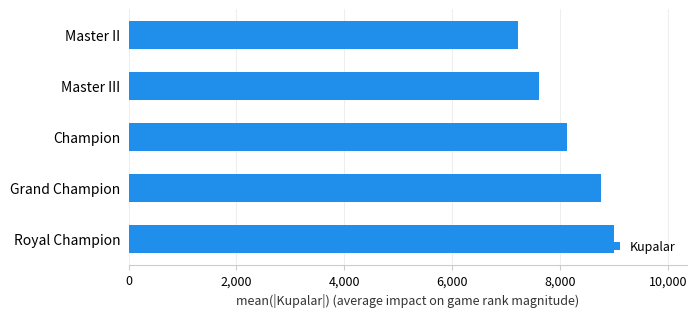

What is the maximum value shown in the chart?

9000